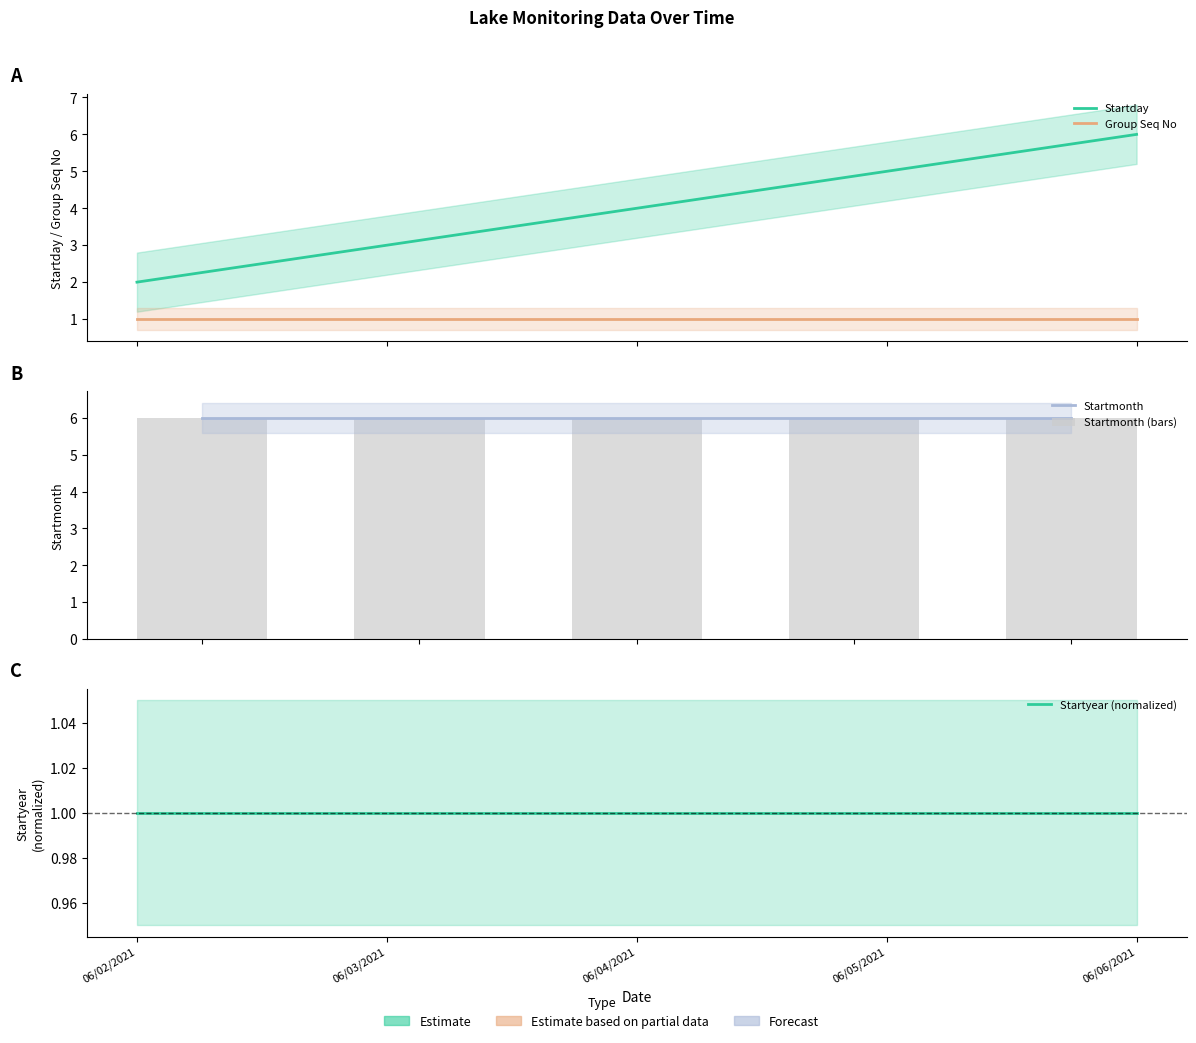

Reading right to left, extract all data points from this chart.

Startday: 06/06/2021=6	06/05/2021=5	06/04/2021=4	06/03/2021=3	06/02/2021=2
Group Seq No: 06/06/2021=1	06/05/2021=1	06/04/2021=1	06/03/2021=1	06/02/2021=1
Startmonth: 06/06/2021=6	06/05/2021=6	06/04/2021=6	06/03/2021=6	06/02/2021=6
Startmonth (bars): 06/06/2021=6	06/05/2021=6	06/04/2021=6	06/03/2021=6	06/02/2021=6
Startyear (normalized): 06/06/2021=1	06/05/2021=1	06/04/2021=1	06/03/2021=1	06/02/2021=1